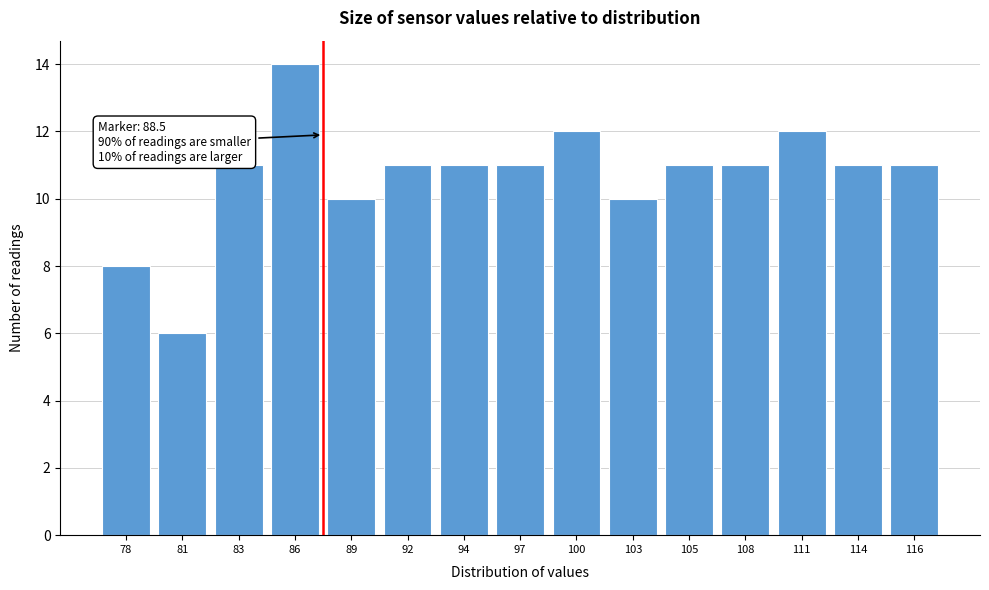

Reading right to left, transcribe all the data shown in this chart.

11	11	12	11	11	10	12	11	11	11	10	14	11	6	8